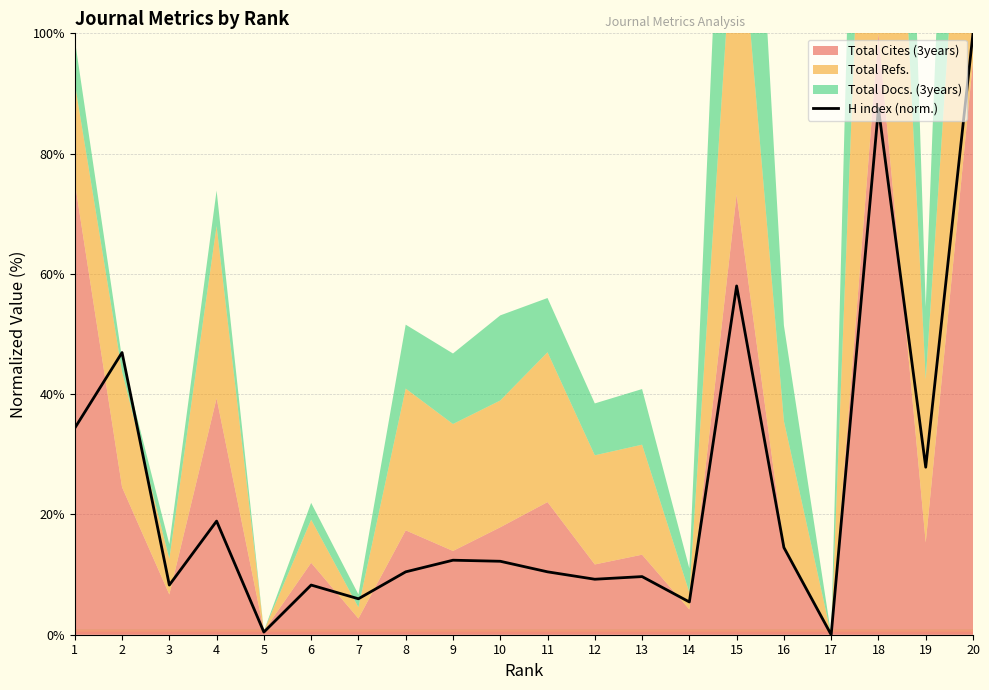

What is the difference between the values at 9 and 4?

6.5